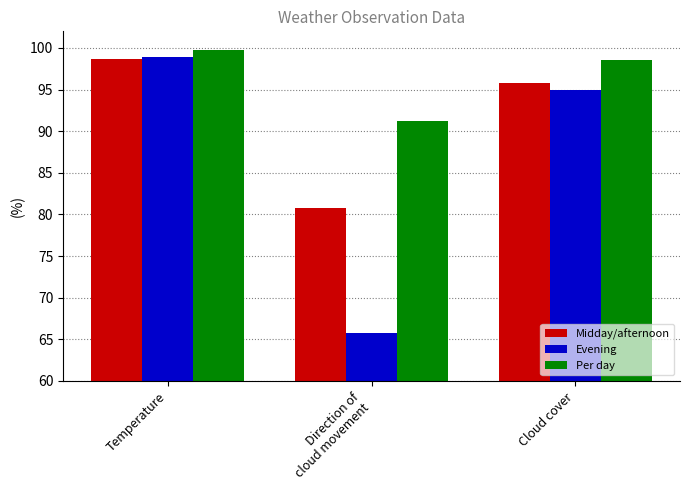

Reading left to right, what are all the values shown in this chart?

Midday/afternoon: Temperature=98.7	Direction of
cloud movement=80.8	Cloud cover=95.8
Evening: Temperature=98.9	Direction of
cloud movement=65.8	Cloud cover=95.0
Per day: Temperature=99.8	Direction of
cloud movement=91.2	Cloud cover=98.5